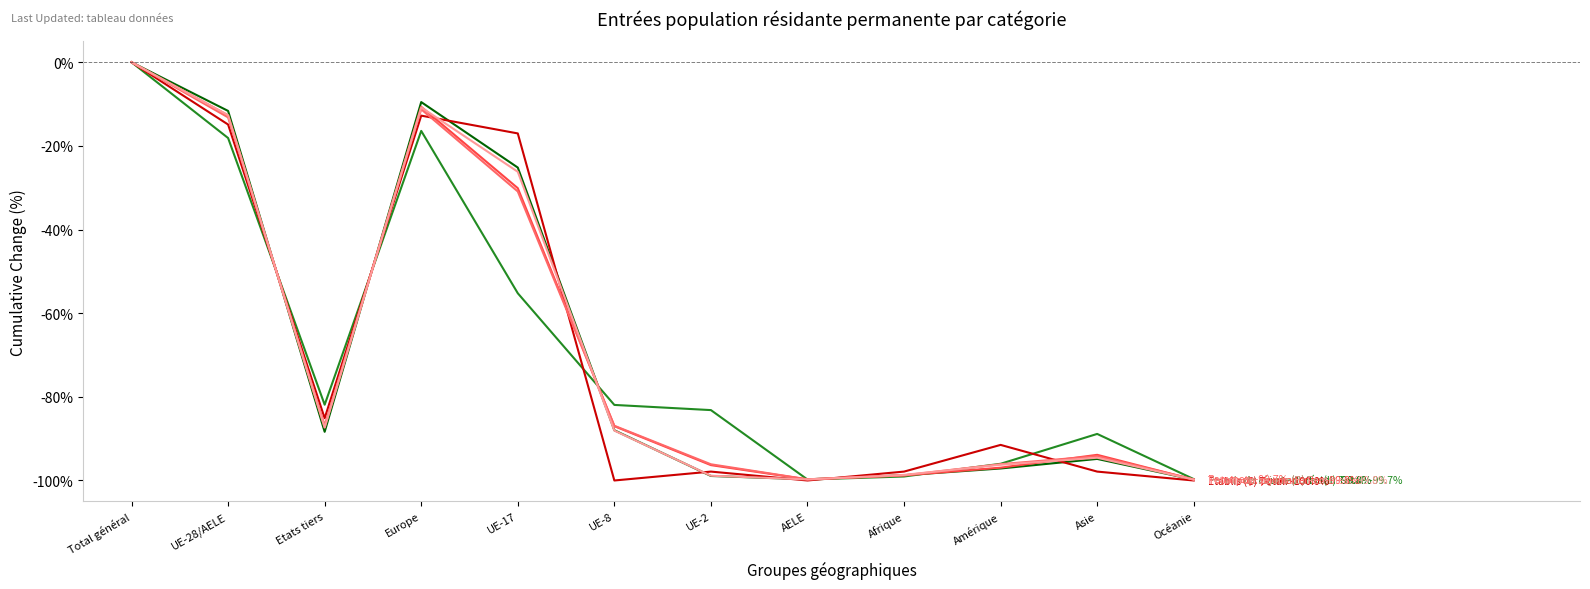

What is the total value across all series at UE-17?

-184.6